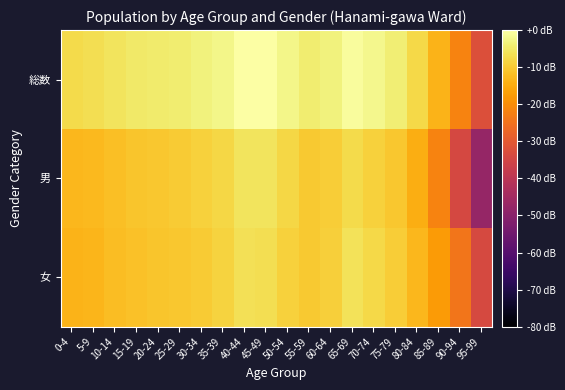

Rank the series at 15-19 from lowest to highest value.

女, 男, 総数